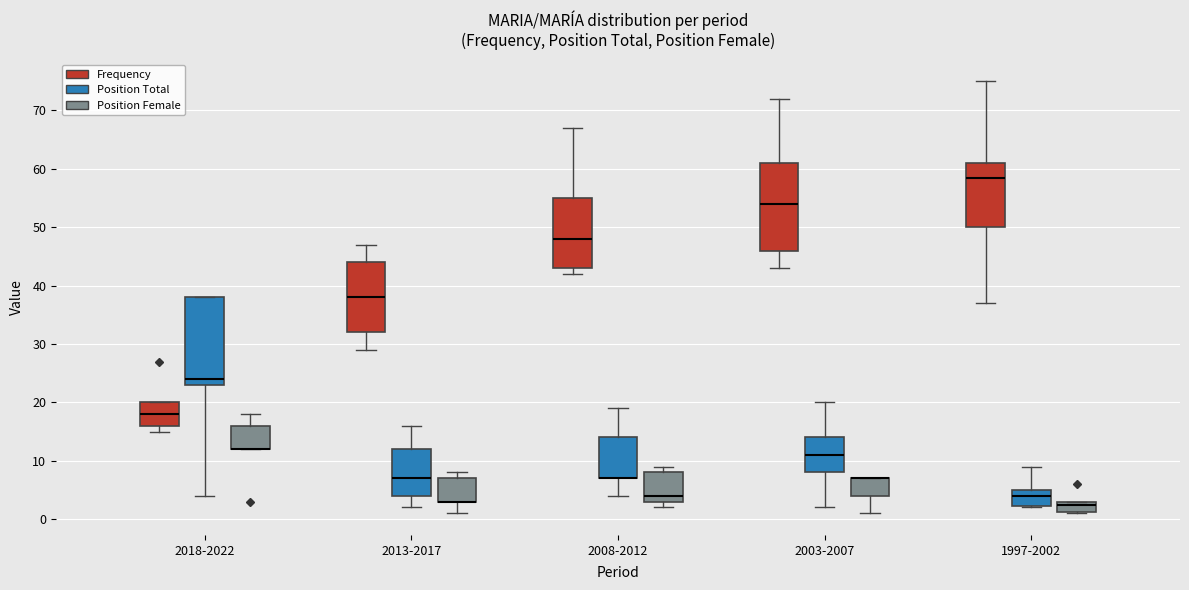

Where is the lower edge of the box for 1997-2002 (Position Female) on the y-axis? The values are not printed on the chart, so give them approximately, as read against the axis.

1